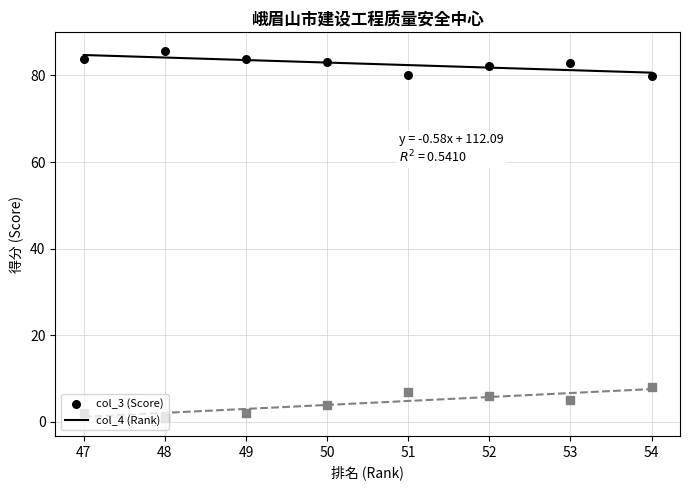

Which series has the largest Y range (max minus min)?

col_4